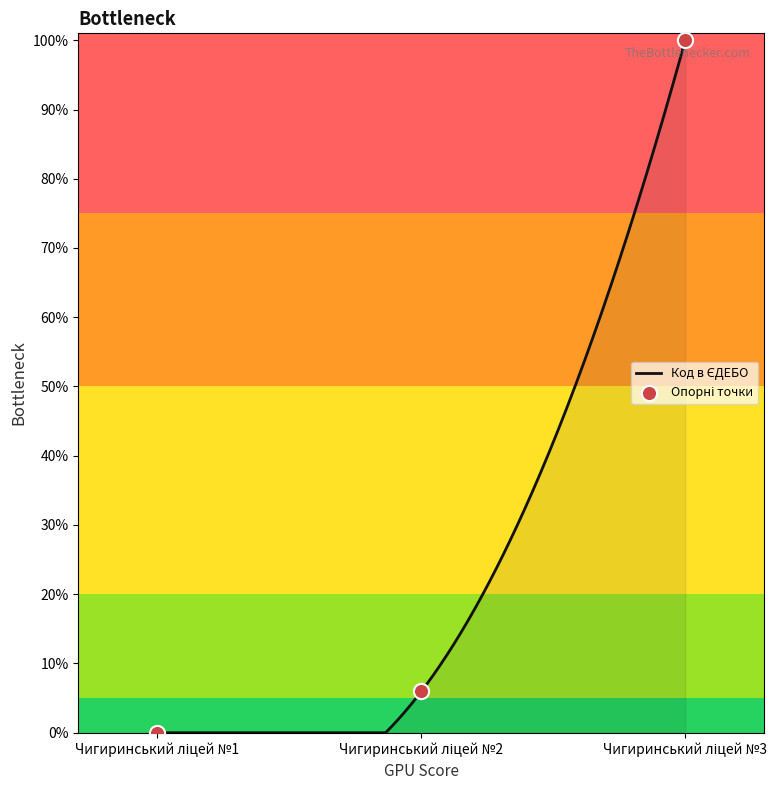

Approximately how many times larger is the value at Чигиринський ліцей №3 compared to Чигиринський ліцей №2?

16.8